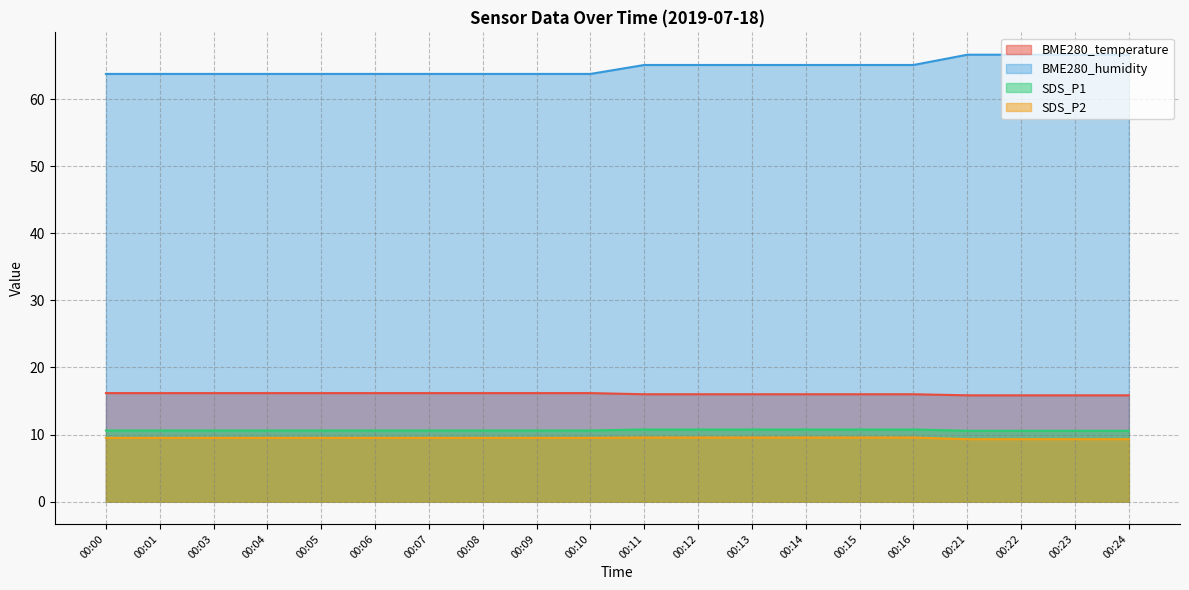

What value does the BME280_temperature series have at 00:22?

15.8